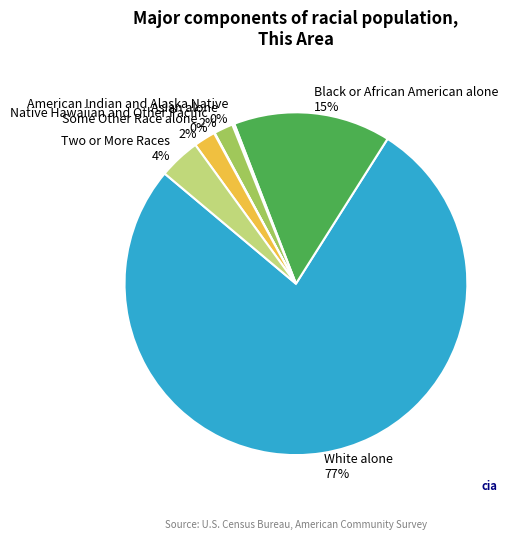

To the nearest percent, what is the average slice percentage?

14%